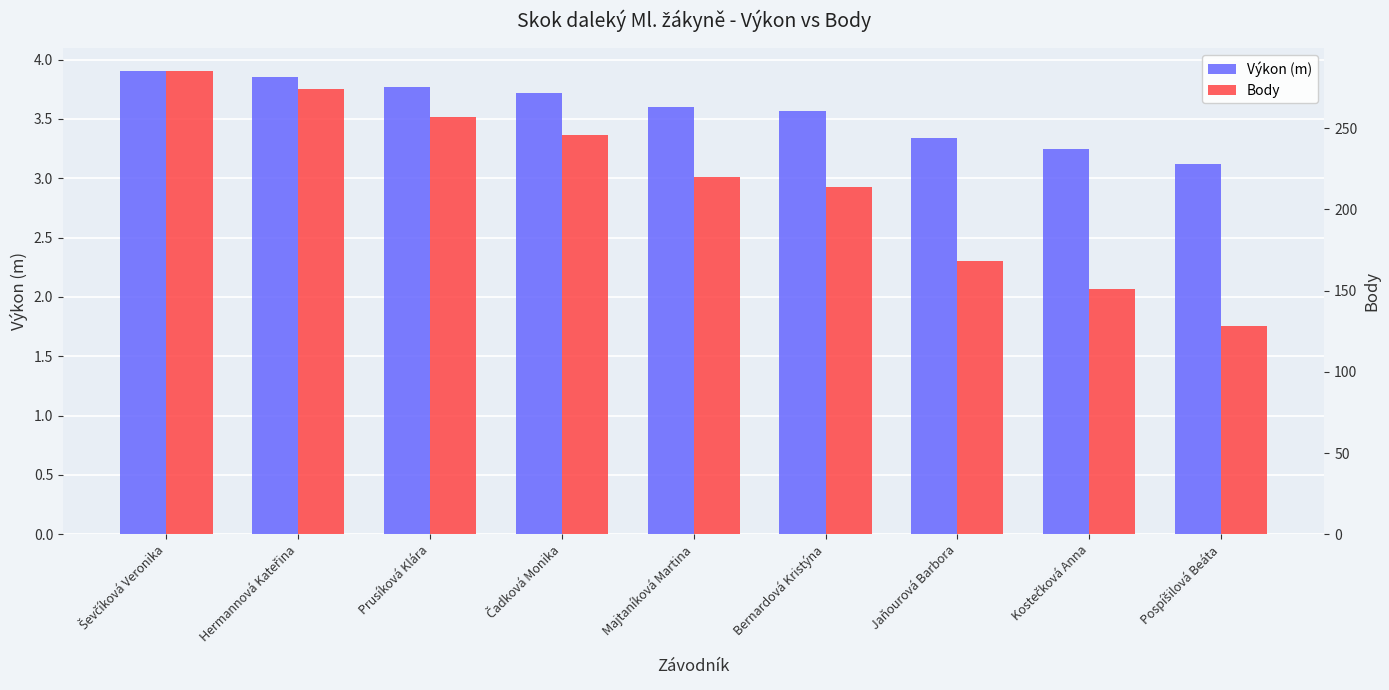

How many groups of bars are there?

9